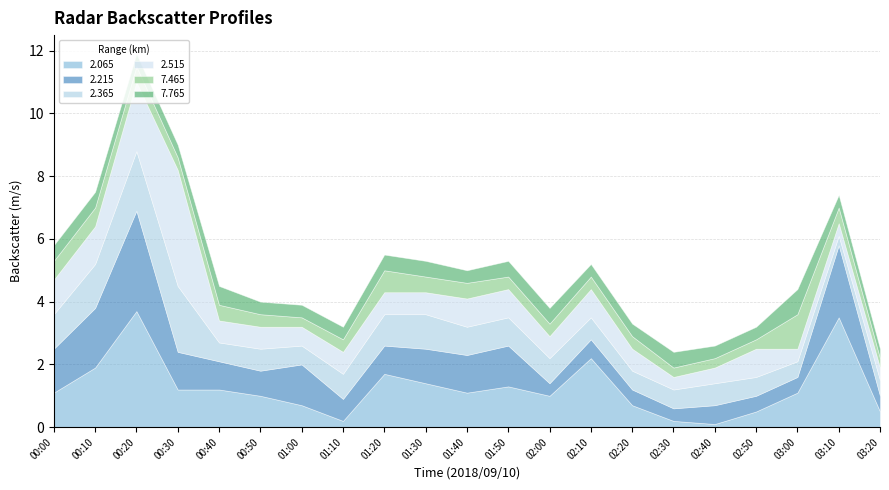

Reading left to right, extract all data points from this chart.

2.065: 00:00=1.1	00:10=1.9	00:20=3.7	00:30=1.2	00:40=1.2	00:50=1.0	01:00=0.7	01:10=0.2	01:20=1.7	01:30=1.4	01:40=1.1	01:50=1.3	02:00=1.0	02:10=2.2	02:20=0.7	02:30=0.2	02:40=0.1	02:50=0.5	03:00=1.1	03:10=3.5	03:20=0.5
2.215: 00:00=1.4	00:10=1.9	00:20=3.2	00:30=1.2	00:40=0.9	00:50=0.8	01:00=1.3	01:10=0.7	01:20=0.9	01:30=1.1	01:40=1.2	01:50=1.3	02:00=0.4	02:10=0.6	02:20=0.5	02:30=0.4	02:40=0.6	02:50=0.5	03:00=0.5	03:10=2.3	03:20=0.5
2.365: 00:00=1.1	00:10=1.4	00:20=1.9	00:30=2.1	00:40=0.6	00:50=0.7	01:00=0.6	01:10=0.8	01:20=1.0	01:30=1.1	01:40=0.9	01:50=0.9	02:00=0.8	02:10=0.7	02:20=0.6	02:30=0.6	02:40=0.7	02:50=0.6	03:00=0.5	03:10=0.3	03:20=0.5
2.515: 00:00=1.1	00:10=1.2	00:20=2.2	00:30=3.7	00:40=0.7	00:50=0.7	01:00=0.6	01:10=0.7	01:20=0.7	01:30=0.7	01:40=0.9	01:50=0.9	02:00=0.7	02:10=0.9	02:20=0.7	02:30=0.4	02:40=0.5	02:50=0.9	03:00=0.4	03:10=0.4	03:20=0.4
7.465: 00:00=0.6	00:10=0.6	00:20=0.5	00:30=0.4	00:40=0.5	00:50=0.4	01:00=0.3	01:10=0.4	01:20=0.7	01:30=0.5	01:40=0.5	01:50=0.4	02:00=0.4	02:10=0.4	02:20=0.4	02:30=0.3	02:40=0.3	02:50=0.3	03:00=1.1	03:10=0.5	03:20=0.3
7.765: 00:00=0.5	00:10=0.5	00:20=0.4	00:30=0.4	00:40=0.6	00:50=0.4	01:00=0.4	01:10=0.4	01:20=0.5	01:30=0.5	01:40=0.4	01:50=0.5	02:00=0.5	02:10=0.4	02:20=0.4	02:30=0.5	02:40=0.4	02:50=0.4	03:00=0.8	03:10=0.4	03:20=0.3